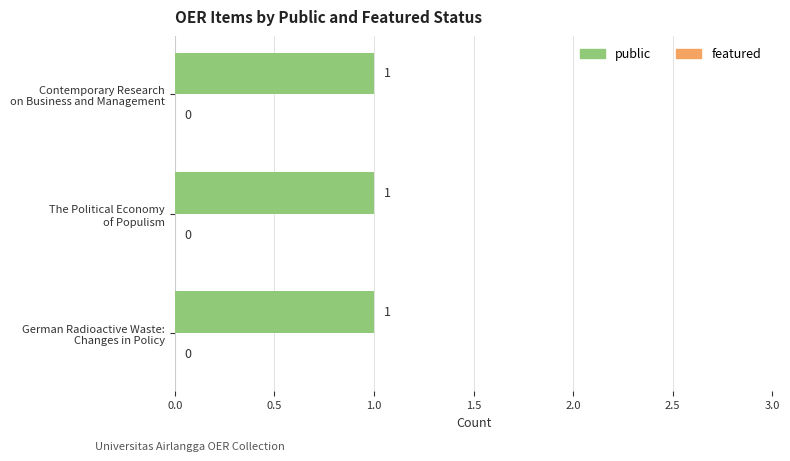

What are all the series names shown in the legend?

public, featured